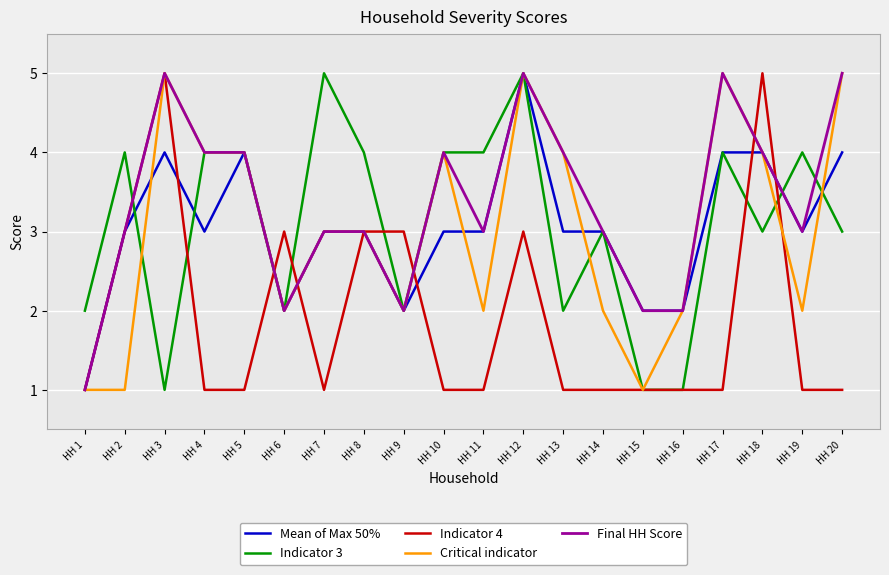

What is the maximum value shown in the chart?

5